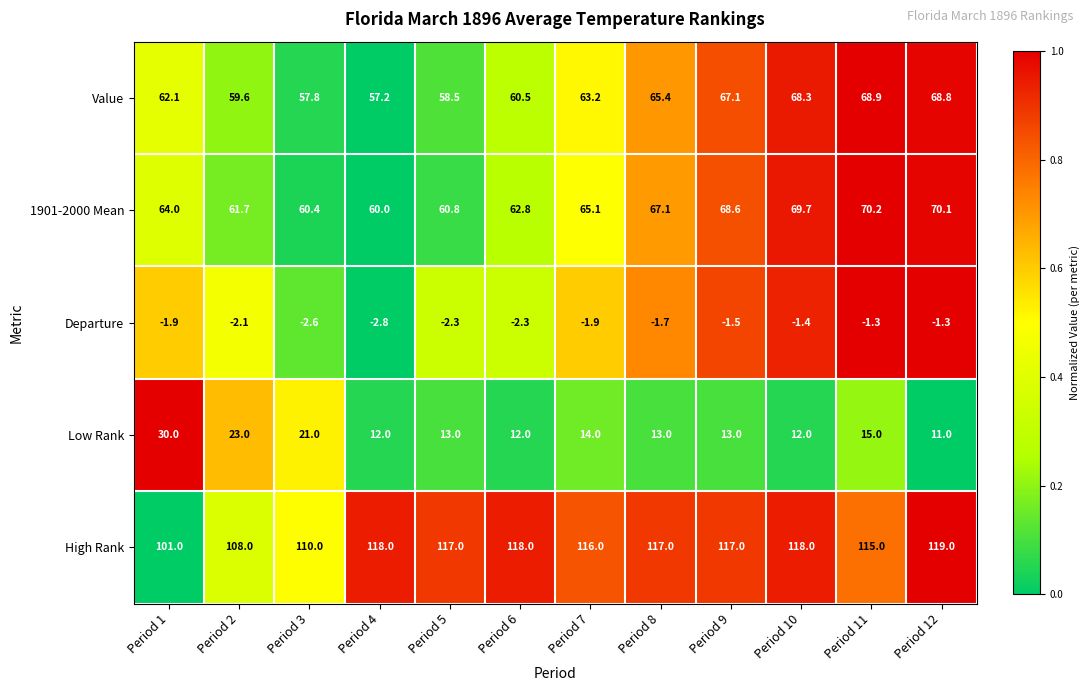

Which category has the lowest value across all series?

Period 4